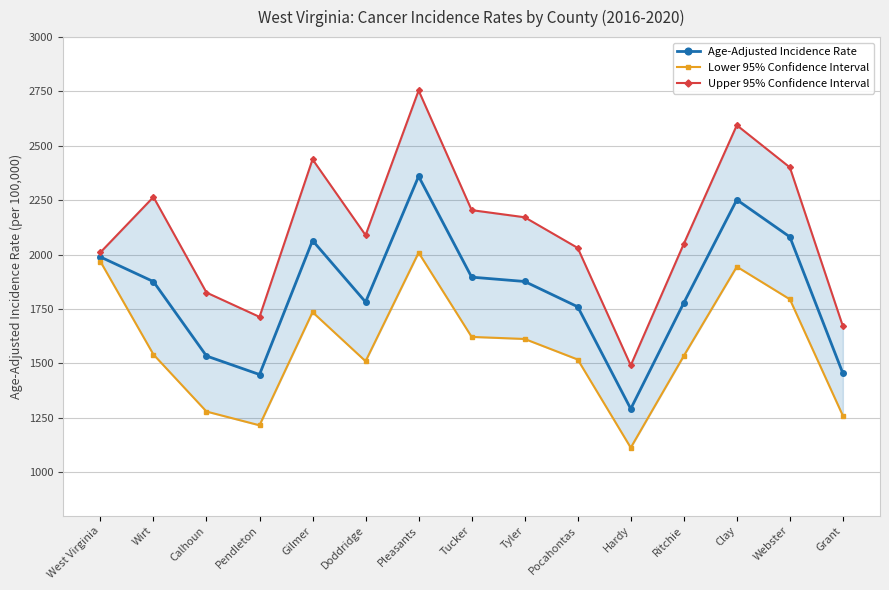

What is the value of the Age-Adjusted Incidence Rate point at the 15th from the left?

1453.9